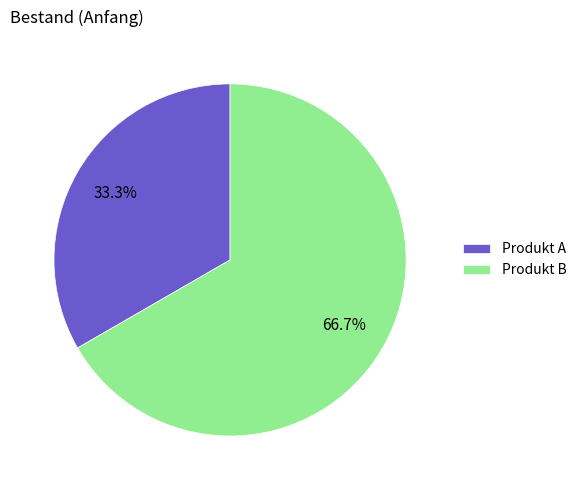

Count the number of slices in the pie.

2